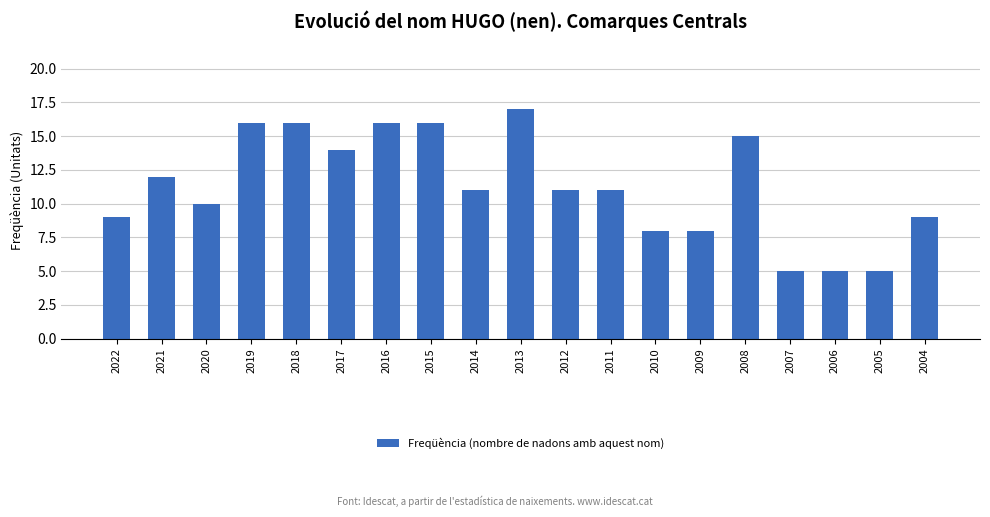

Reading left to right, list all the values displayed in this chart.

2022=9	2021=12	2020=10	2019=16	2018=16	2017=14	2016=16	2015=16	2014=11	2013=17	2012=11	2011=11	2010=8	2009=8	2008=15	2007=5	2006=5	2005=5	2004=9